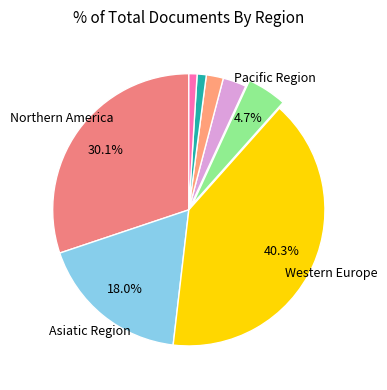

How many slices are in this pie chart?

8